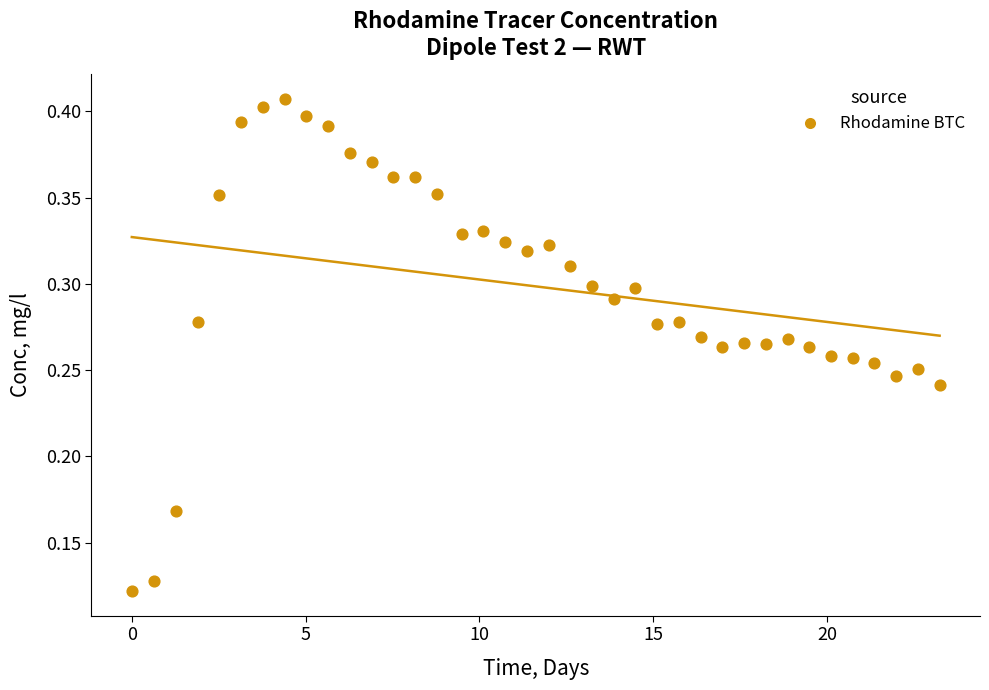

What is the range of X values (max minus min)?

23.2